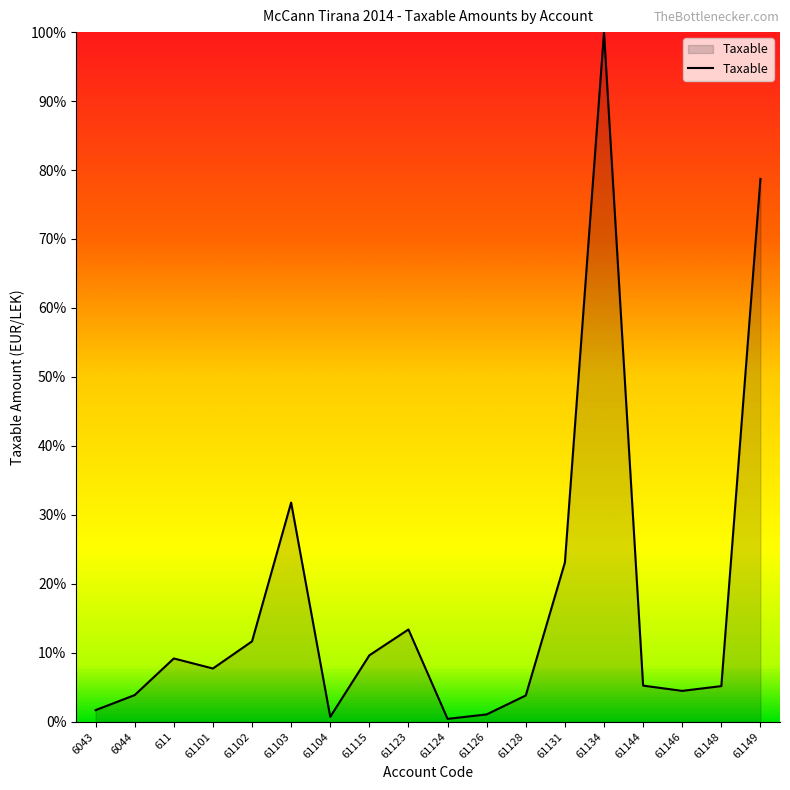

What value does the data have at 6043?

1.7